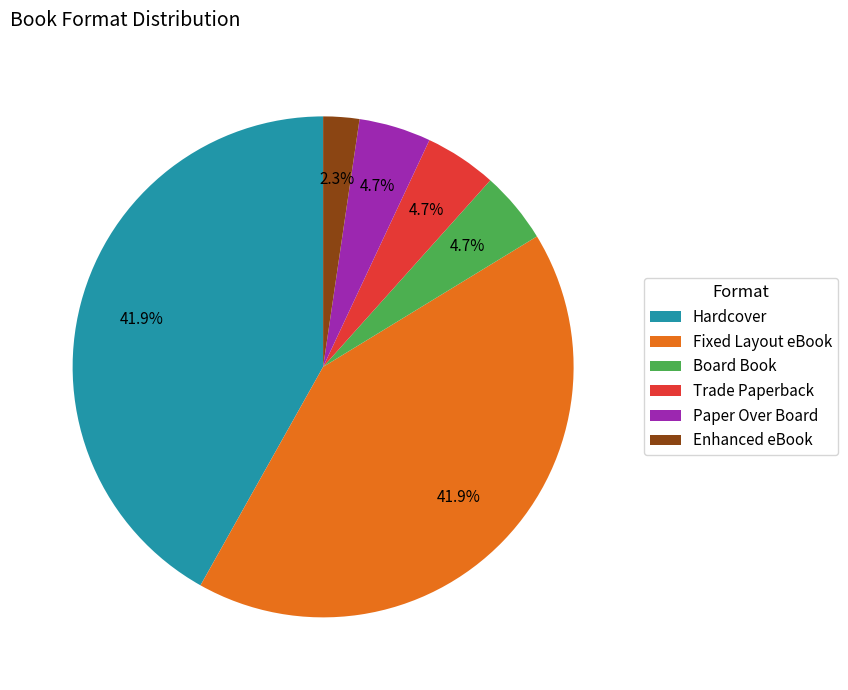

Does any single category account for the majority?

No